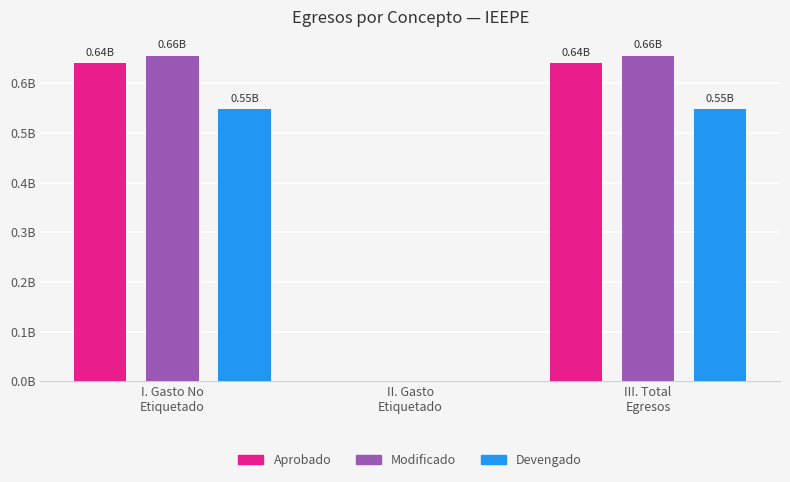

At which category is the sum across all series the highest?

I. Gasto No
Etiquetado